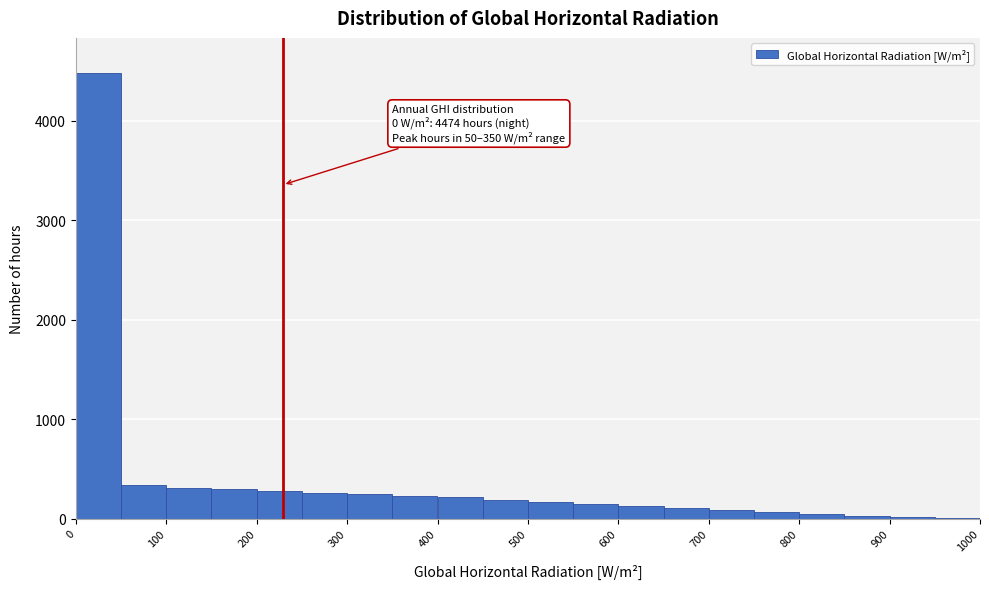

Which range on the x-axis has the tallest bar?

0 to 50